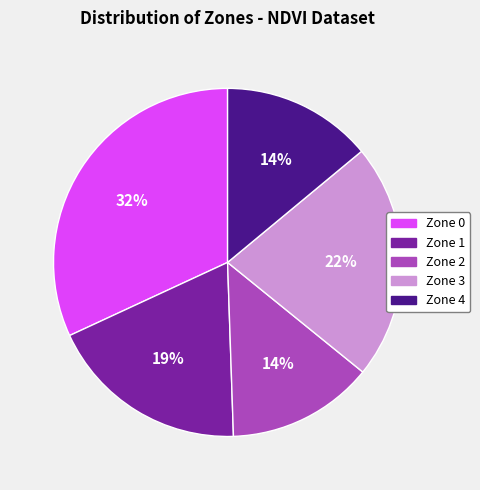

What percentage is the Zone 4 slice, to the nearest percent?

14%